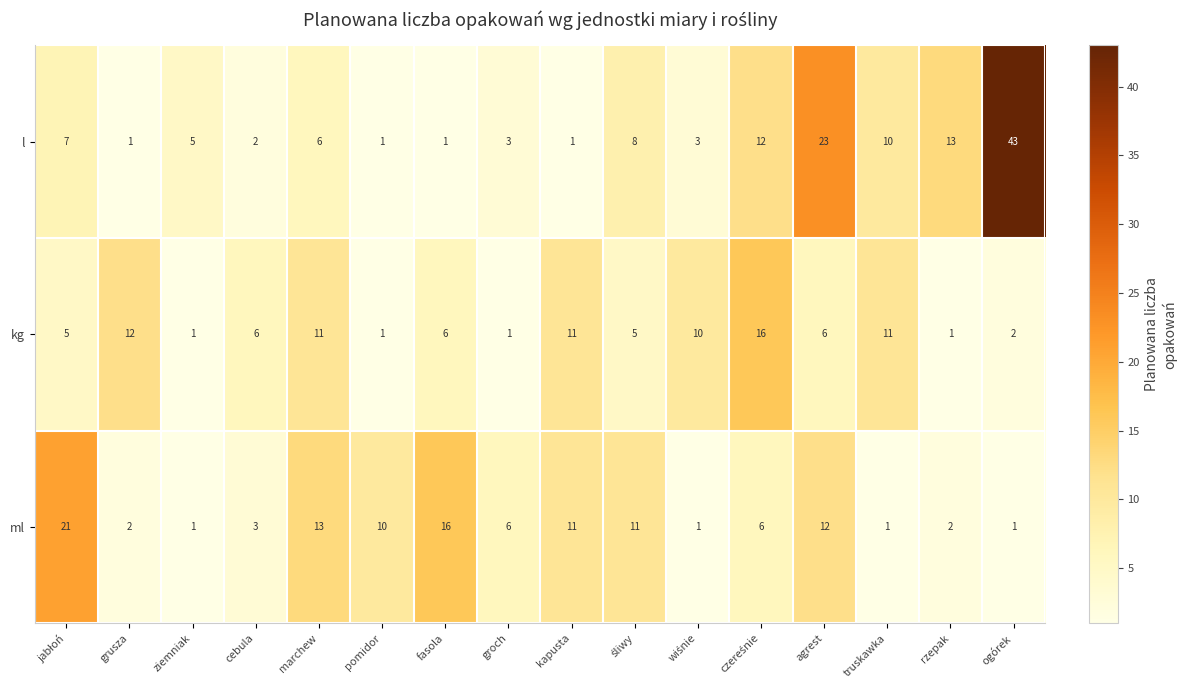

What is the smallest value displayed?

1